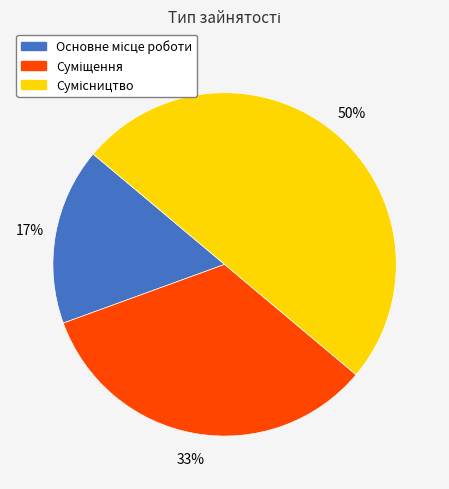

How many segments does this pie chart have?

3